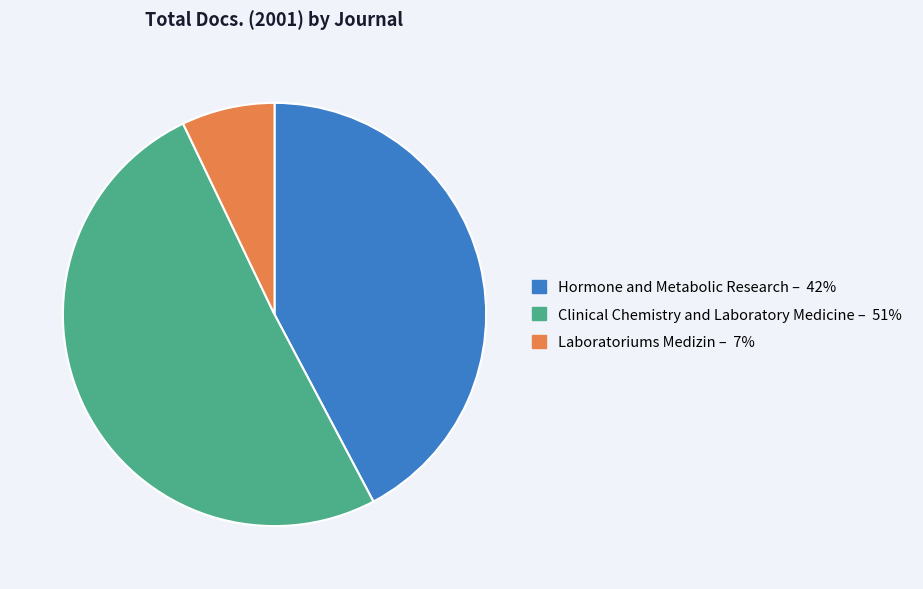

Is there any slice that represents more than half of the pie?

Yes